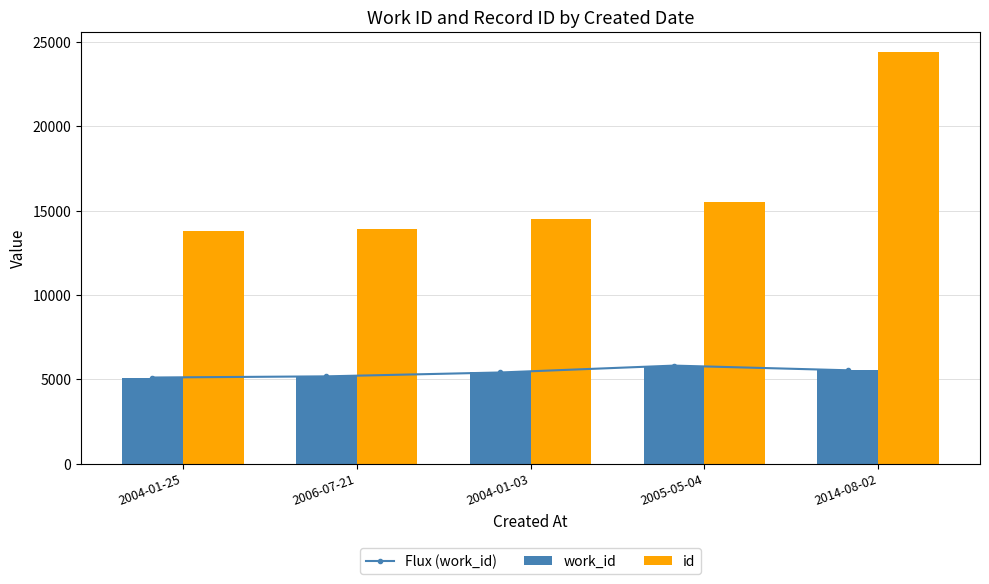

What is the sum of the work_id values at 2014-08-02 and 2006-07-21?

10710